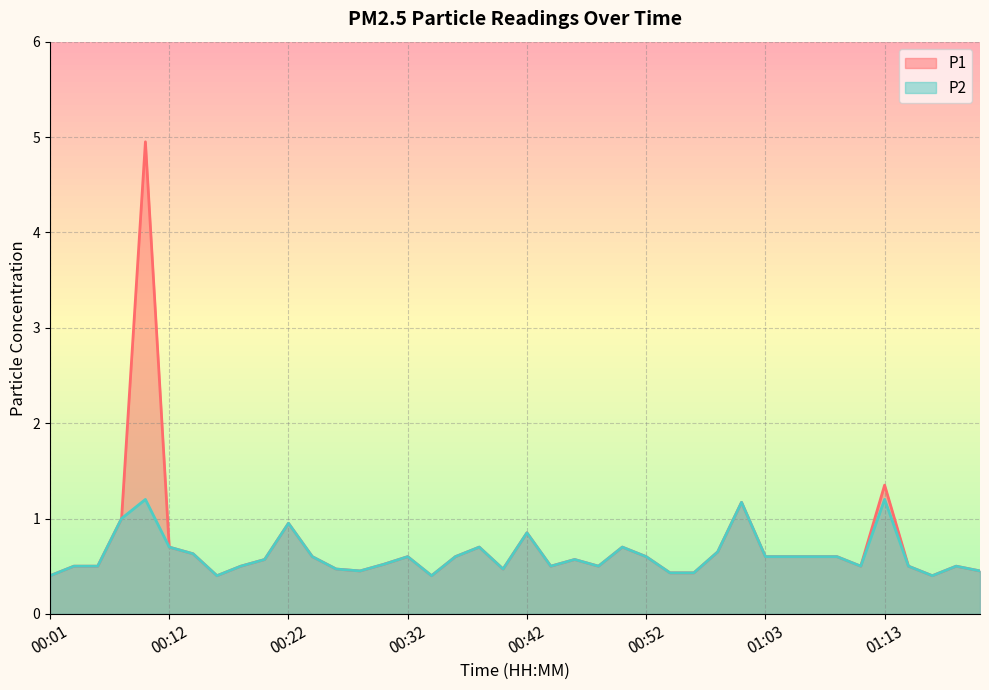

Reading left to right, transcribe all the data shown in this chart.

P1: 00:01=0.4	00:03=0.5	00:05=0.5	00:08=1.0	00:10=5.0	00:12=0.7	00:14=0.6	00:16=0.4	00:18=0.5	00:20=0.6	00:22=0.9	00:24=0.6	00:26=0.5	00:28=0.5	00:30=0.5	00:32=0.6	00:34=0.4	00:36=0.6	00:38=0.7	00:40=0.5	00:42=0.8	00:44=0.5	00:46=0.6	00:48=0.5	00:50=0.7	00:52=0.6	00:54=0.4	00:56=0.4	00:58=0.7	01:00=1.2	01:03=0.6	01:05=0.6	01:07=0.6	01:09=0.6	01:11=0.5	01:13=1.4	01:15=0.5	01:17=0.4	01:19=0.5	01:21=0.5
P2: 00:01=0.4	00:03=0.5	00:05=0.5	00:08=1.0	00:10=1.2	00:12=0.7	00:14=0.6	00:16=0.4	00:18=0.5	00:20=0.6	00:22=0.9	00:24=0.6	00:26=0.5	00:28=0.5	00:30=0.5	00:32=0.6	00:34=0.4	00:36=0.6	00:38=0.7	00:40=0.5	00:42=0.8	00:44=0.5	00:46=0.6	00:48=0.5	00:50=0.7	00:52=0.6	00:54=0.4	00:56=0.4	00:58=0.7	01:00=1.2	01:03=0.6	01:05=0.6	01:07=0.6	01:09=0.6	01:11=0.5	01:13=1.2	01:15=0.5	01:17=0.4	01:19=0.5	01:21=0.5